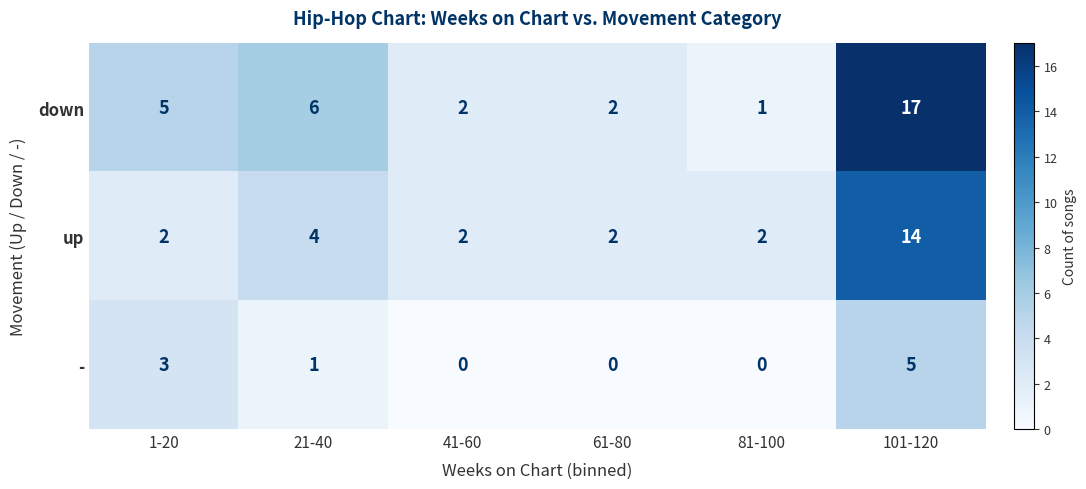

How many values in the down series are below 5?

3